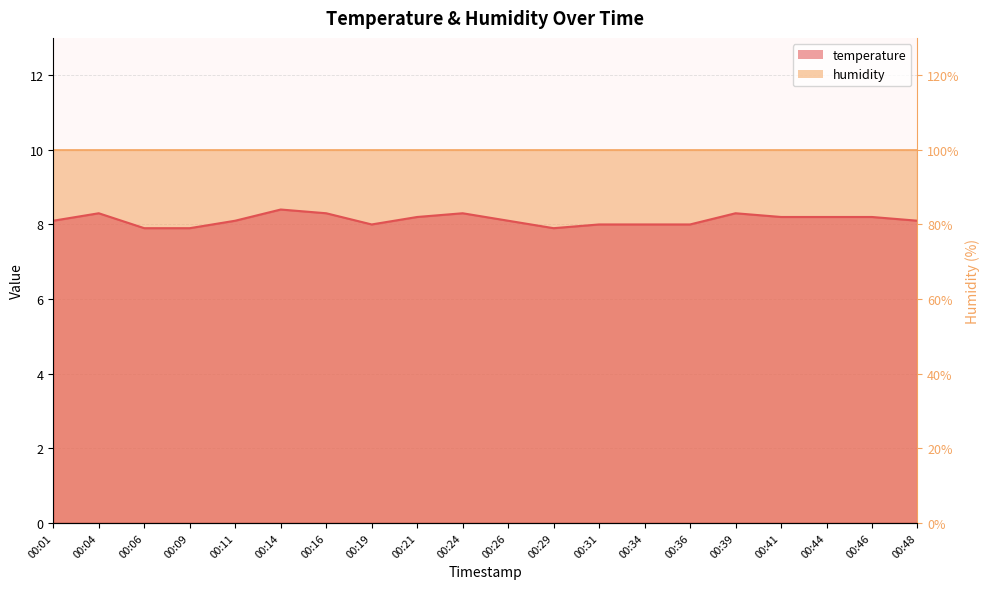

What is the difference between the values at 00:04 and 00:11?

0.2